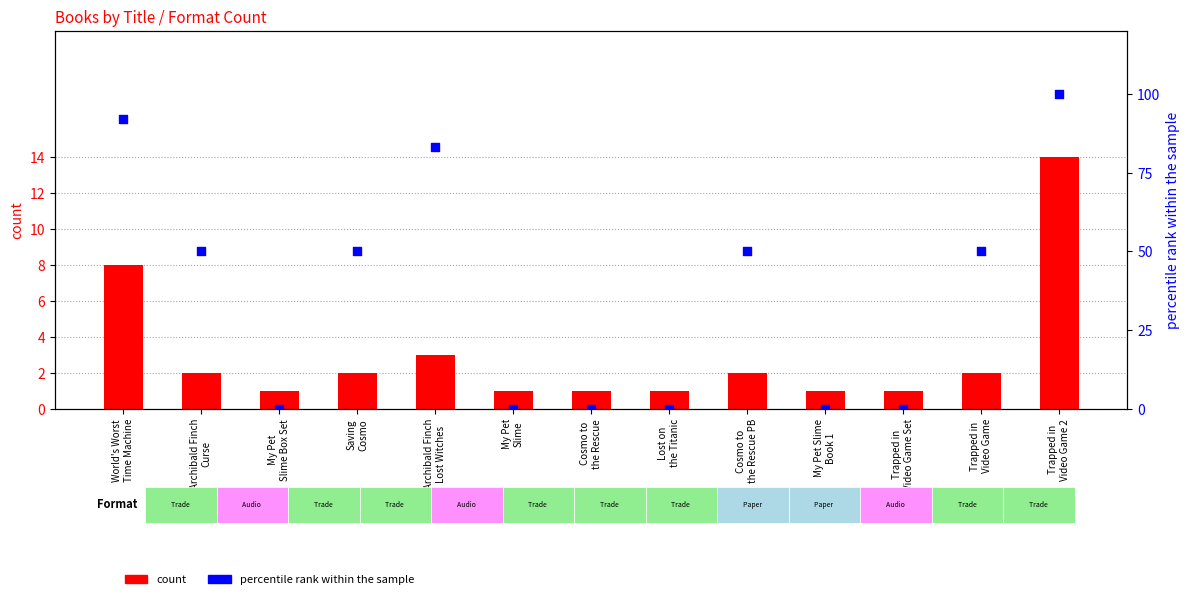

What are all the series names shown in the legend?

count, percentile rank within the sample